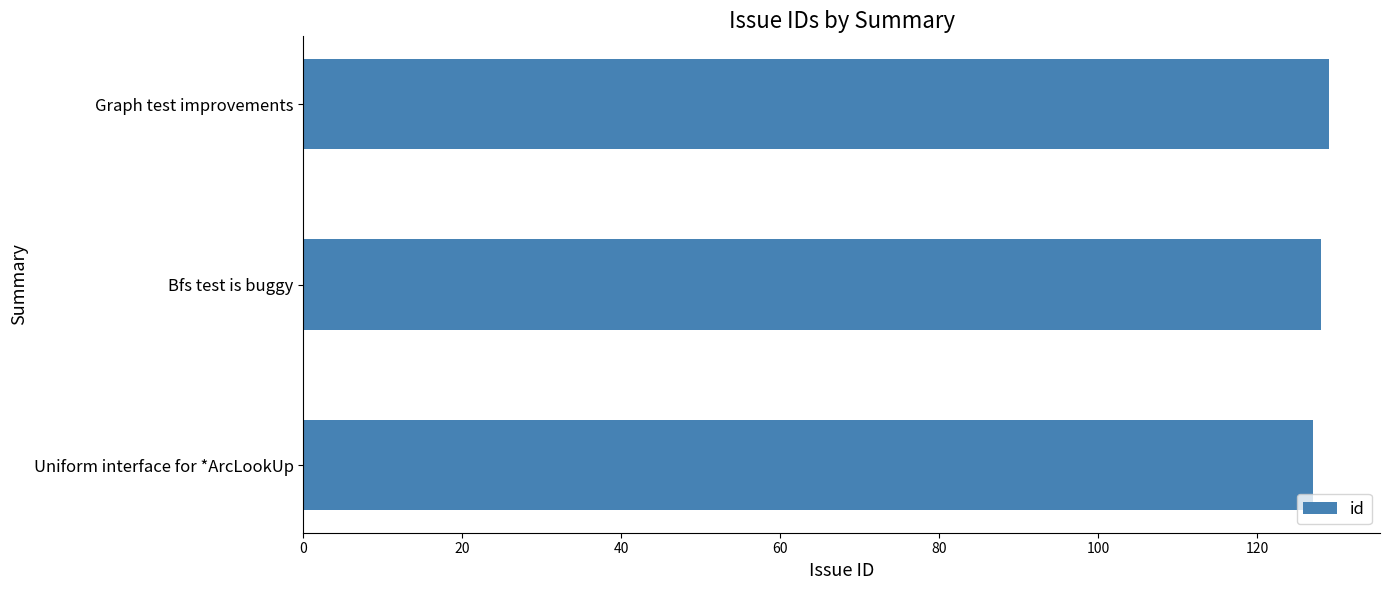

Approximately how many times larger is the value at Uniform interface for *ArcLookUp compared to Graph test improvements?

1.0